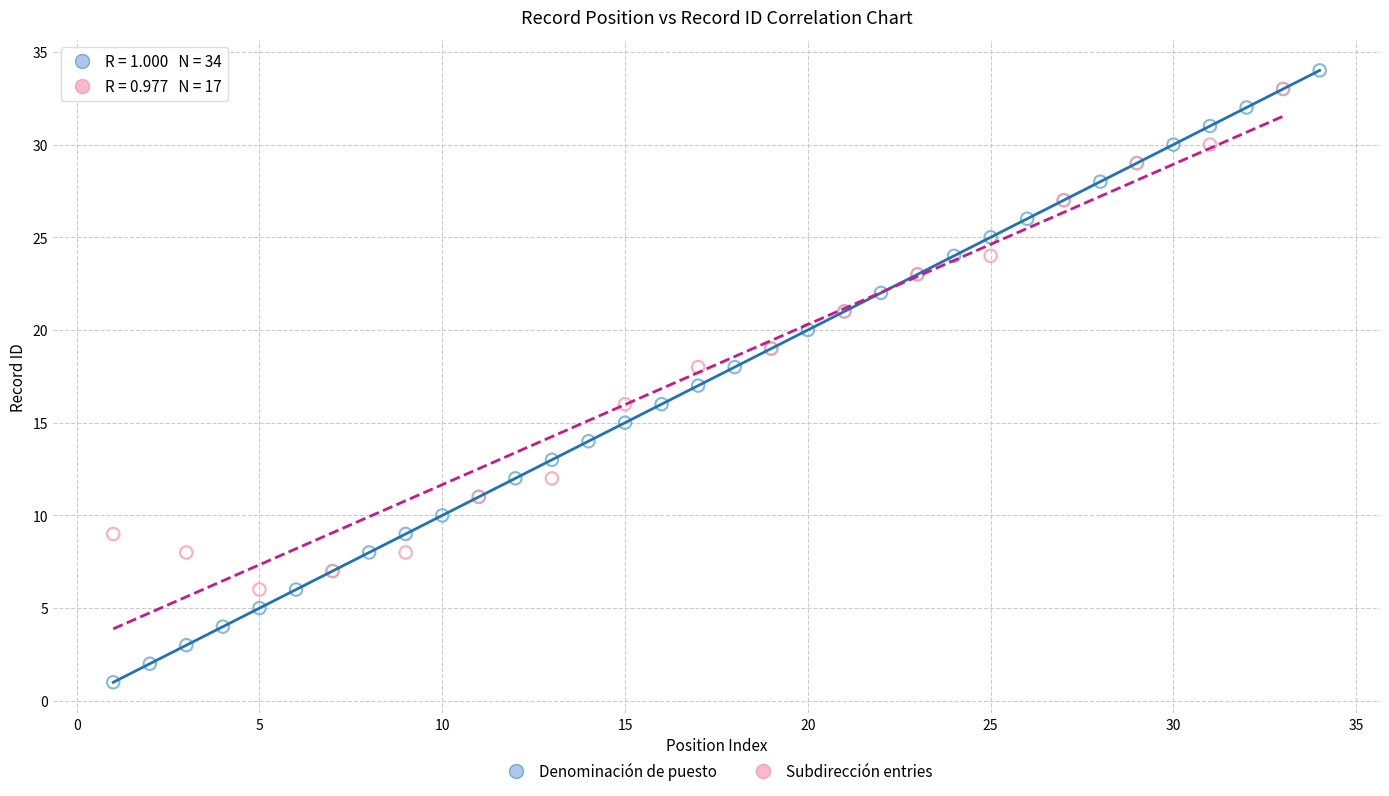

Which series has the largest Y range (max minus min)?

Denominación de puesto